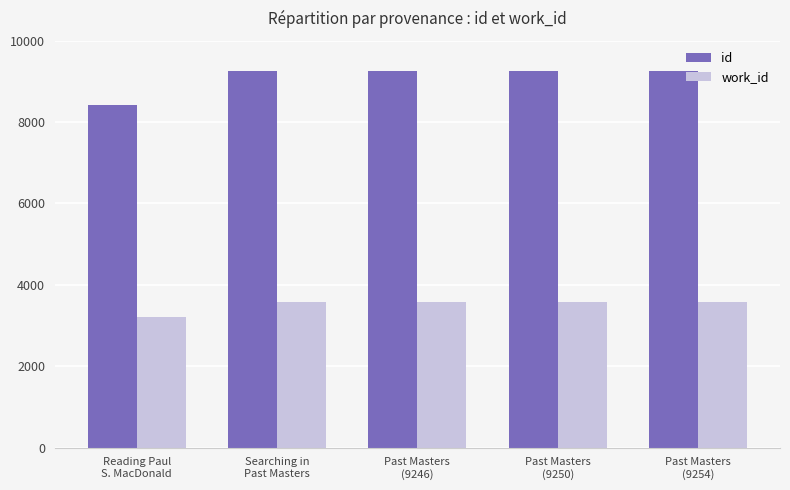

What is the smallest value displayed?

3204